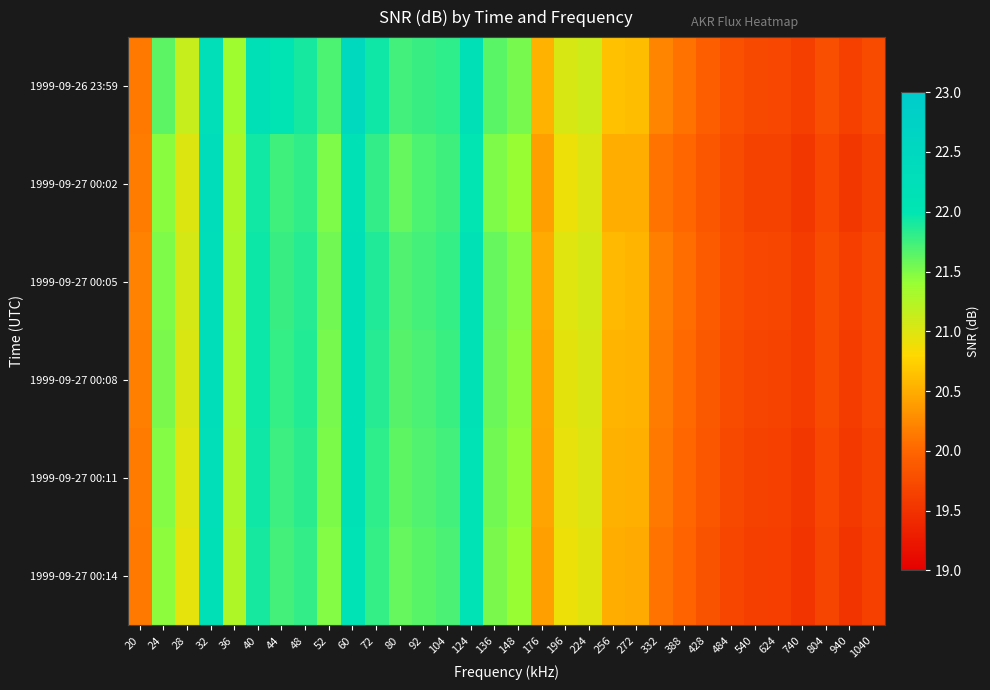

Reading left to right, transcribe all the data shown in this chart.

1999-09-26 23:59: 20=20.1	24=21.6	28=21.1	32=22.2	36=21.4	40=22.2	44=22.0	48=21.9	52=21.7	60=22.5	72=21.9	80=21.7	92=21.8	104=21.8	124=22.2	136=21.6	148=21.5	176=20.5	196=21.0	224=21.1	256=20.6	272=20.6	332=20.2	388=20.1	428=19.9	484=19.8	540=19.7	624=19.7	740=19.6	804=19.8	940=19.6	1040=19.7
1999-09-27 00:02: 20=20.2	24=21.5	28=21.0	32=22.3	36=21.3	40=21.9	44=21.7	48=21.8	52=21.5	60=22.1	72=21.8	80=21.6	92=21.7	104=21.8	124=22.0	136=21.5	148=21.4	176=20.4	196=20.9	224=21.0	256=20.5	272=20.5	332=20.1	388=20.0	428=19.9	484=19.8	540=19.6	624=19.6	740=19.6	804=19.7	940=19.6	1040=19.6
1999-09-27 00:05: 20=20.2	24=21.5	28=21.1	32=22.3	36=21.3	40=21.9	44=21.8	48=21.9	52=21.6	60=22.2	72=21.9	80=21.7	92=21.7	104=21.8	124=22.1	136=21.6	148=21.5	176=20.5	196=21.0	224=21.1	256=20.6	272=20.6	332=20.2	388=20.1	428=19.9	484=19.8	540=19.7	624=19.7	740=19.6	804=19.8	940=19.6	1040=19.7
1999-09-27 00:08: 20=20.2	24=21.5	28=21.0	32=22.3	36=21.3	40=22.0	44=21.8	48=21.9	52=21.5	60=22.1	72=21.9	80=21.7	92=21.7	104=21.8	124=22.1	136=21.6	148=21.5	176=20.5	196=21.0	224=21.0	256=20.6	272=20.5	332=20.2	388=20.0	428=19.9	484=19.8	540=19.7	624=19.7	740=19.6	804=19.7	940=19.6	1040=19.7
1999-09-27 00:11: 20=20.1	24=21.5	28=21.0	32=22.2	36=21.3	40=21.9	44=21.8	48=21.8	52=21.5	60=22.1	72=21.8	80=21.6	92=21.7	104=21.7	124=22.1	136=21.6	148=21.4	176=20.4	196=20.9	224=21.0	256=20.5	272=20.5	332=20.1	388=20.0	428=19.9	484=19.7	540=19.6	624=19.6	740=19.6	804=19.7	940=19.6	1040=19.7
1999-09-27 00:14: 20=20.1	24=21.4	28=20.9	32=22.2	36=21.3	40=21.9	44=21.7	48=21.8	52=21.5	60=22.1	72=21.8	80=21.6	92=21.6	104=21.7	124=22.1	136=21.5	148=21.4	176=20.4	196=20.9	224=21.0	256=20.5	272=20.5	332=20.1	388=20.0	428=19.8	484=19.7	540=19.6	624=19.6	740=19.5	804=19.7	940=19.5	1040=19.6